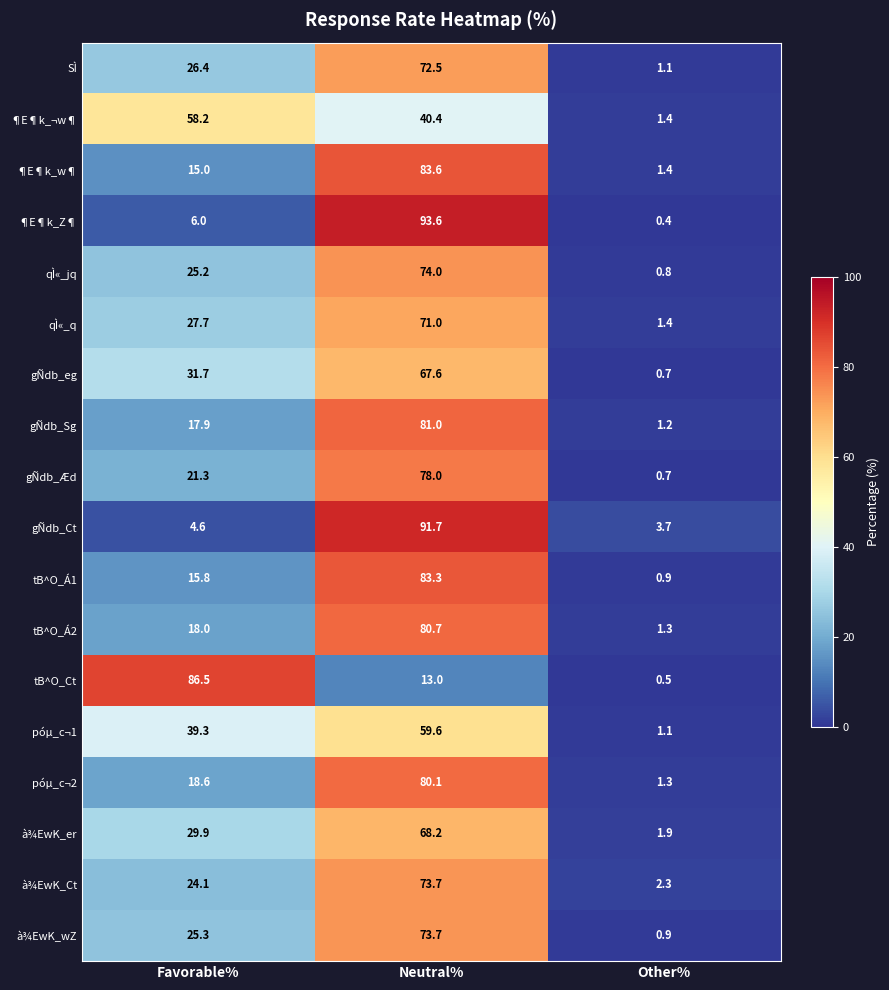

What is the average value of the tB^O_Ct series?

33.3